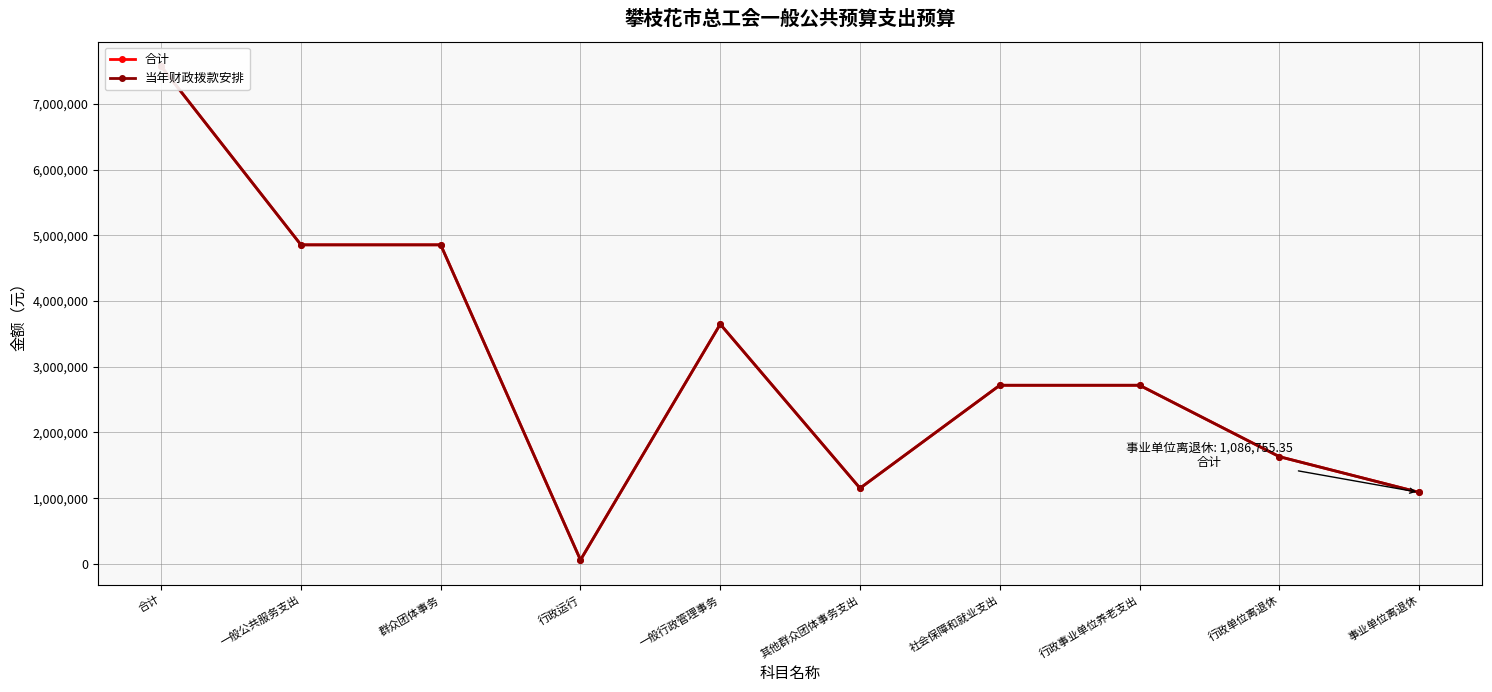

At which category does the chart reach its peak across all series?

合计